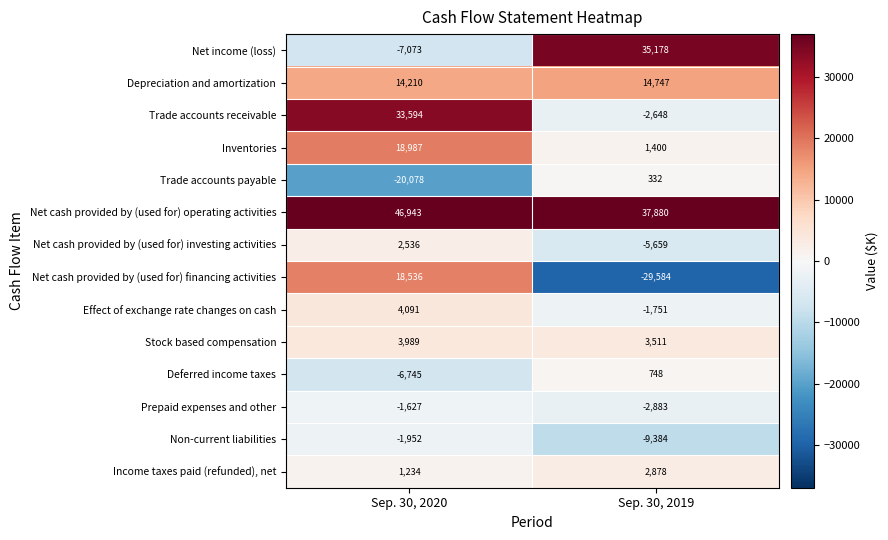

The Effect of exchange rate changes on cash series shows -653 at Sep. 30, 2019. True or false?

False